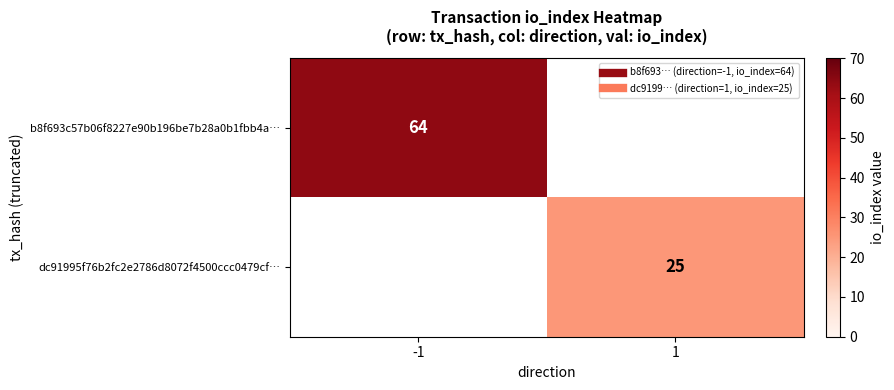

What is the average value of the b8f693c57b06f8227e90b196be7b28a0b1fbb4a… series?

32